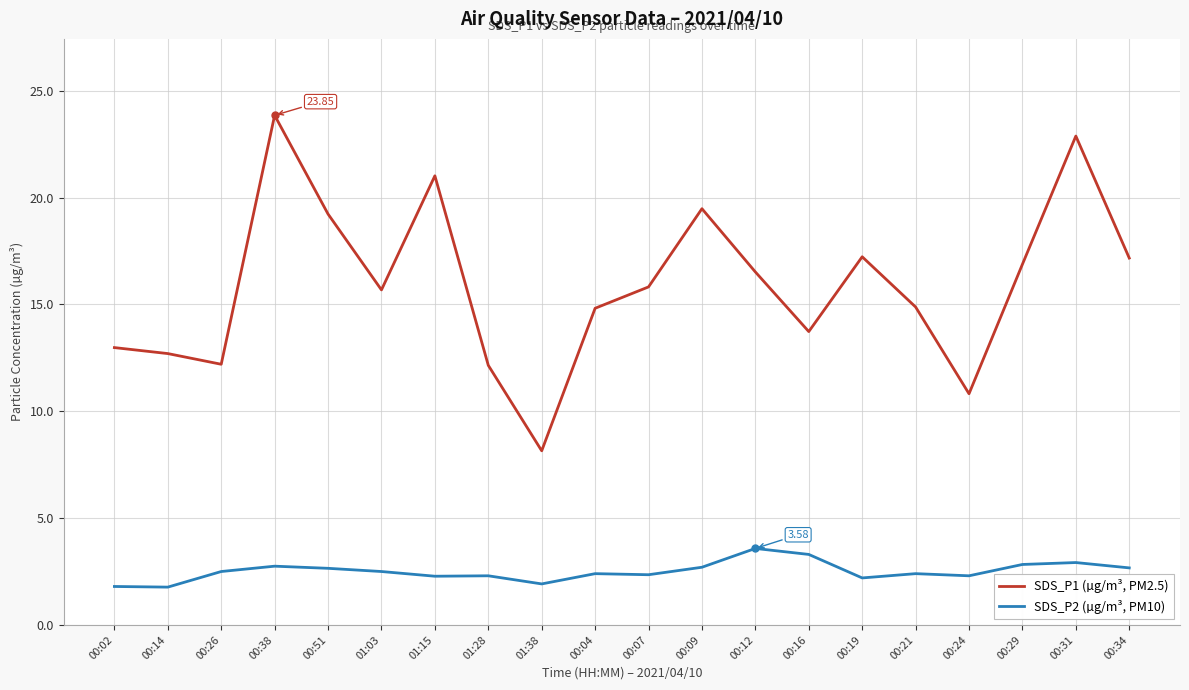

What is the sum of all SDS_P2 (µg/m³, PM10) values?

50.1